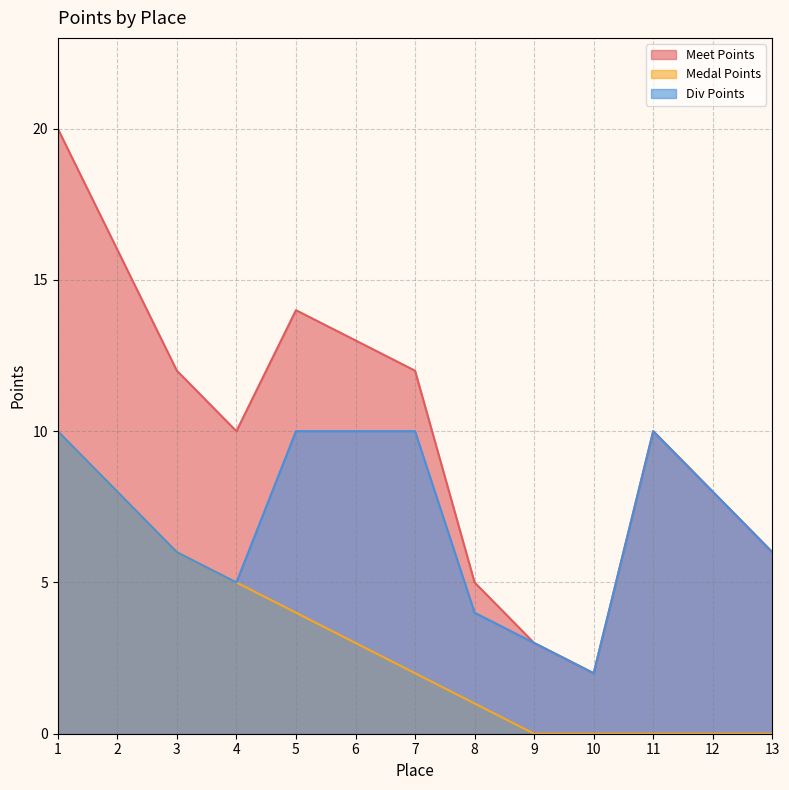

True or false: Div Points and Meet Points intersect in this chart.

False